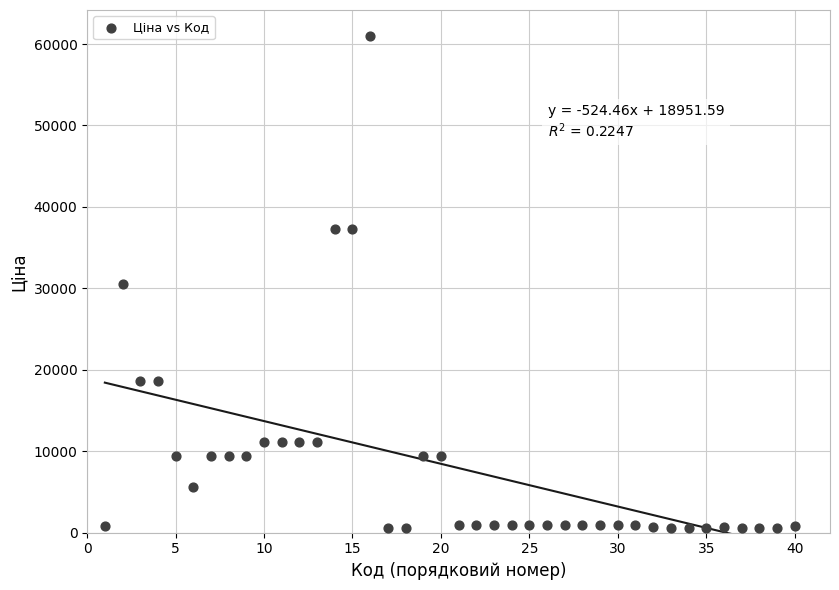

What is the range of X values (max minus min)?

39.0